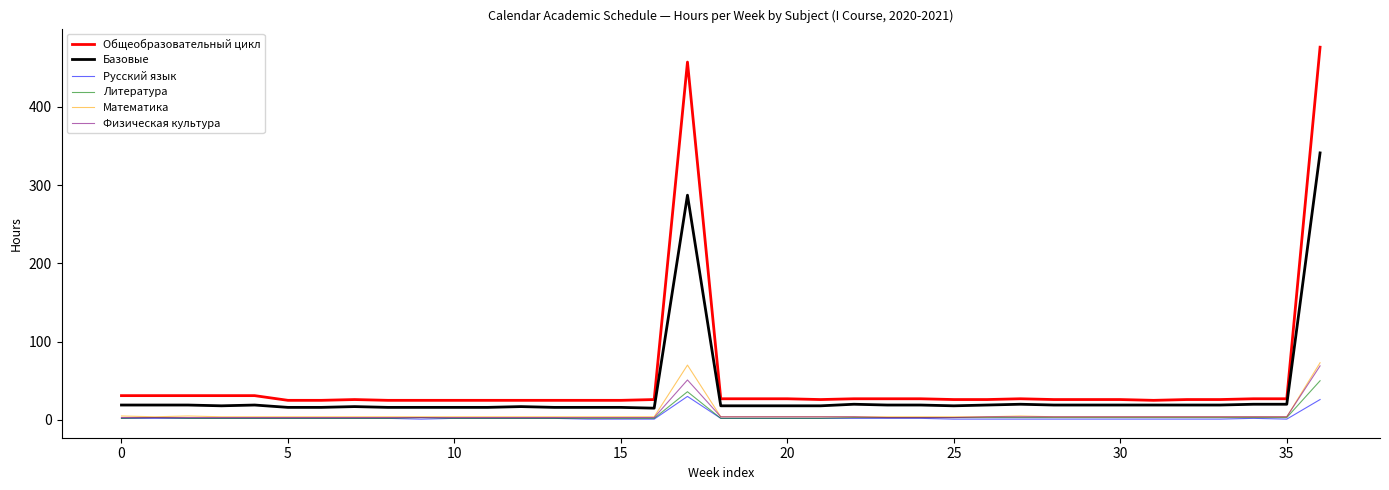

True or false: Базовые and Русский язык intersect in this chart.

False